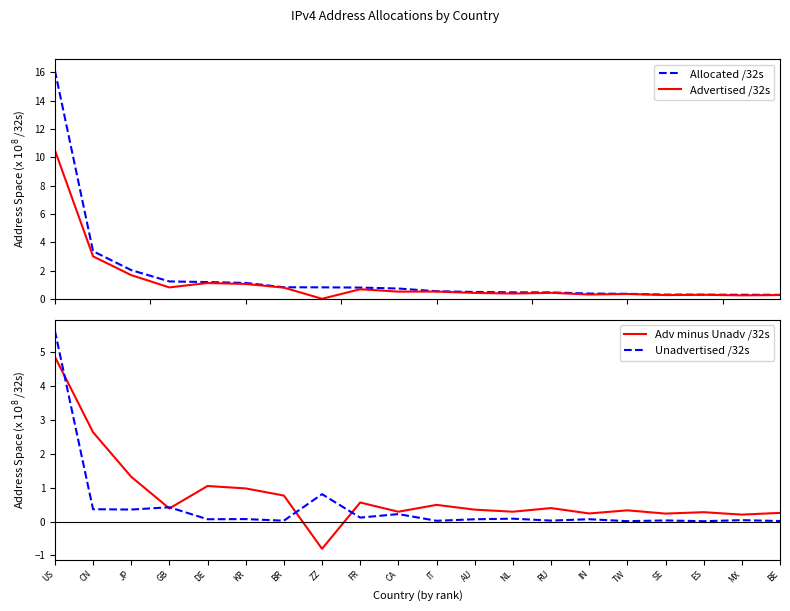

What is the spread (max minus min) of values at NL?

0.4